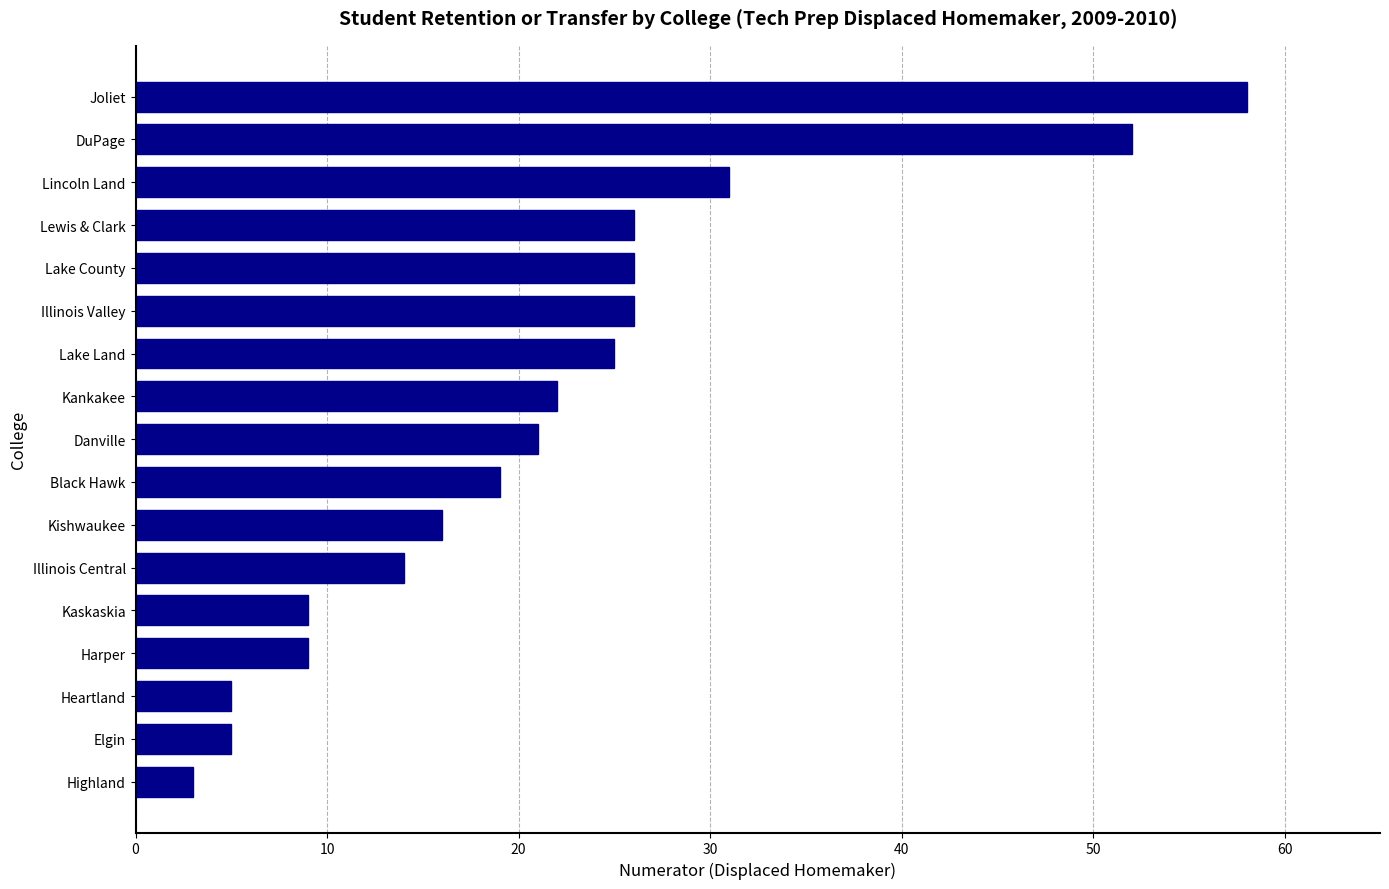

The chart shows a value of 16 at Kishwaukee. True or false?

True